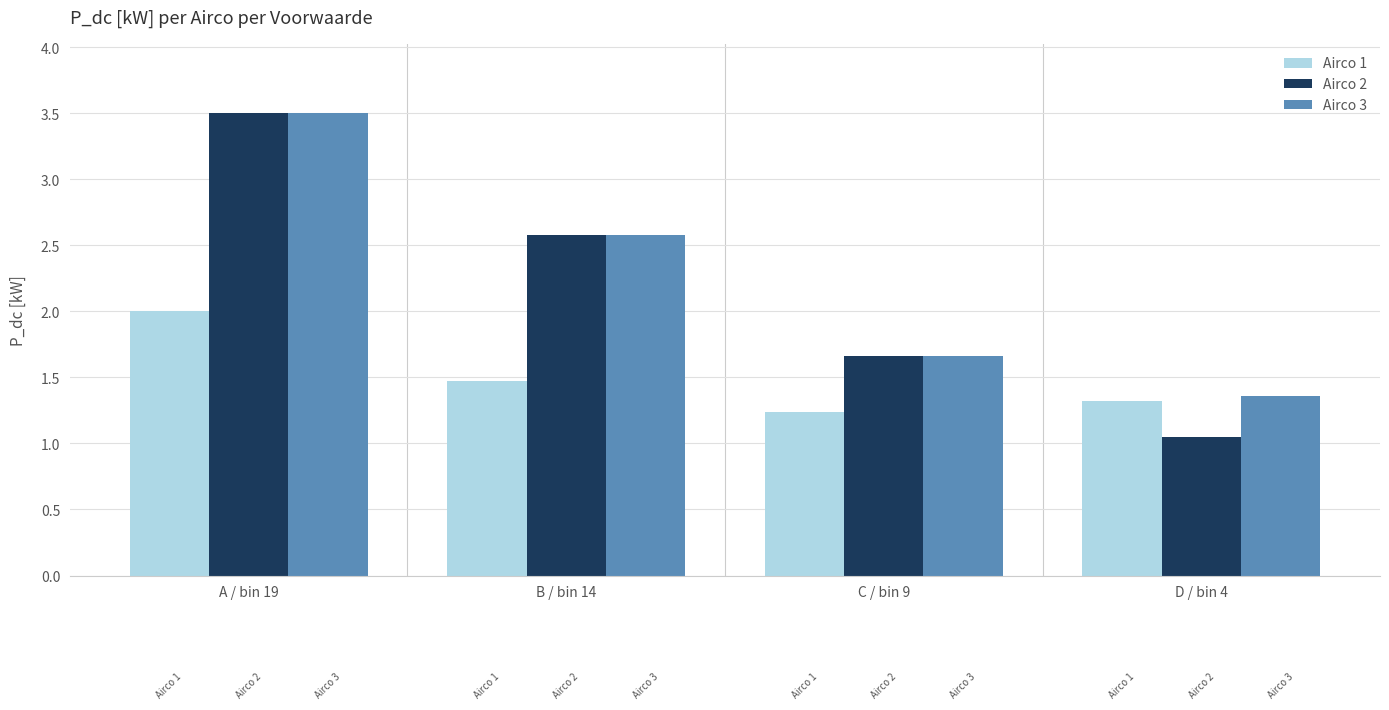

The value of Airco 3 at B / bin 14 is 2.6. True or false?

True